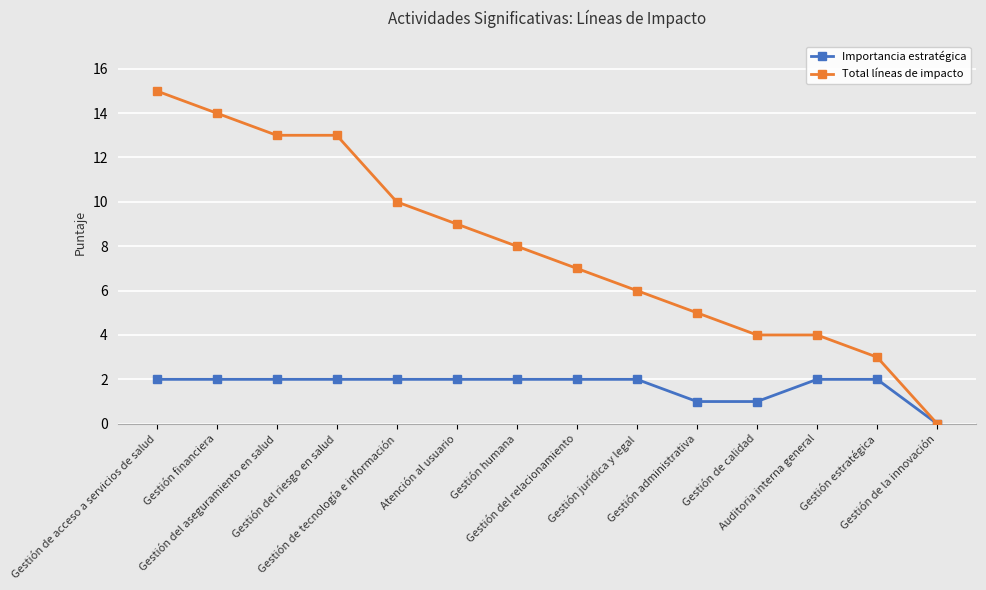

What is the difference between the maximum and minimum values in the Total líneas de impacto series?

15